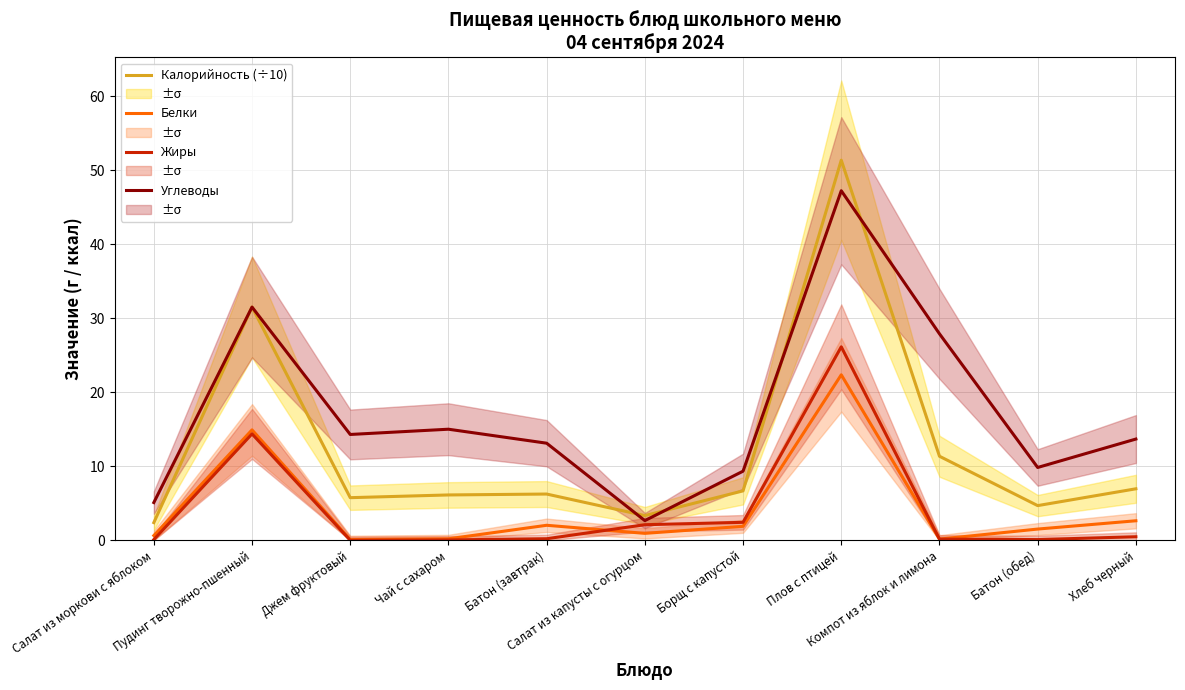

Reading left to right, what are all the values shown in this chart?

Калорийность (÷10): Салат из моркови с яблоком=2.4	Пудинг творожно-пшенный=31.5	Джем фруктовый=5.8	Чай с сахаром=6.1	Батон (завтрак)=6.3	Салат из капусты с огурцом=3.3	Борщ с капустой=6.7	Плов с птицей=51.4	Компот из яблок и лимона=11.4	Батон (обед)=4.7	Хлеб черный=7.0
Белки: Салат из моркови с яблоком=0.6	Пудинг творожно-пшенный=14.9	Джем фруктовый=0.1	Чай с сахаром=0.2	Батон (завтрак)=2.0	Салат из капусты с огурцом=0.9	Борщ с капустой=1.9	Плов с птицей=22.4	Компот из яблок и лимона=0.2	Батон (обед)=1.5	Хлеб черный=2.6
Жиры: Салат из моркови с яблоком=0.1	Пудинг творожно-пшенный=14.4	Джем фруктовый=0.0	Чай с сахаром=0.1	Батон (завтрак)=0.2	Салат из капусты с огурцом=2.1	Борщ с капустой=2.4	Плов с птицей=26.1	Компот из яблок и лимона=0.2	Батон (обед)=0.1	Хлеб черный=0.5
Углеводы: Салат из моркови с яблоком=5.1	Пудинг творожно-пшенный=31.5	Джем фруктовый=14.3	Чай с сахаром=15.0	Батон (завтрак)=13.1	Салат из капусты с огурцом=2.7	Борщ с капустой=9.3	Плов с птицей=47.2	Компот из яблок и лимона=27.9	Батон (обед)=9.8	Хлеб черный=13.7